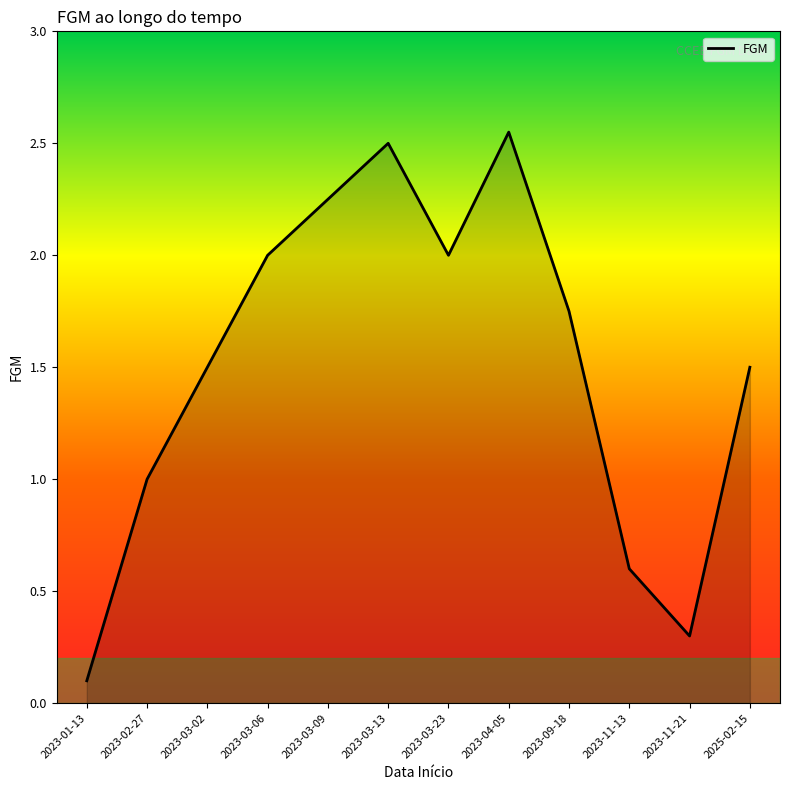

Approximately how many times larger is the value at 2025-02-15 compared to 2023-03-06?

0.8